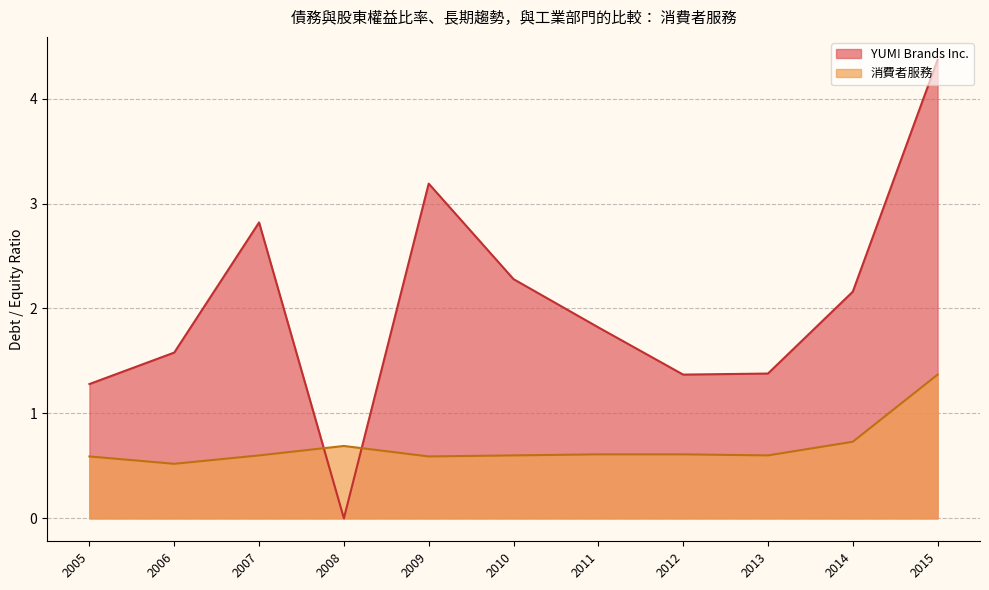

Rank the series by their maximum value, from highest to lowest.

YUM! Brands Inc., 消費者服務